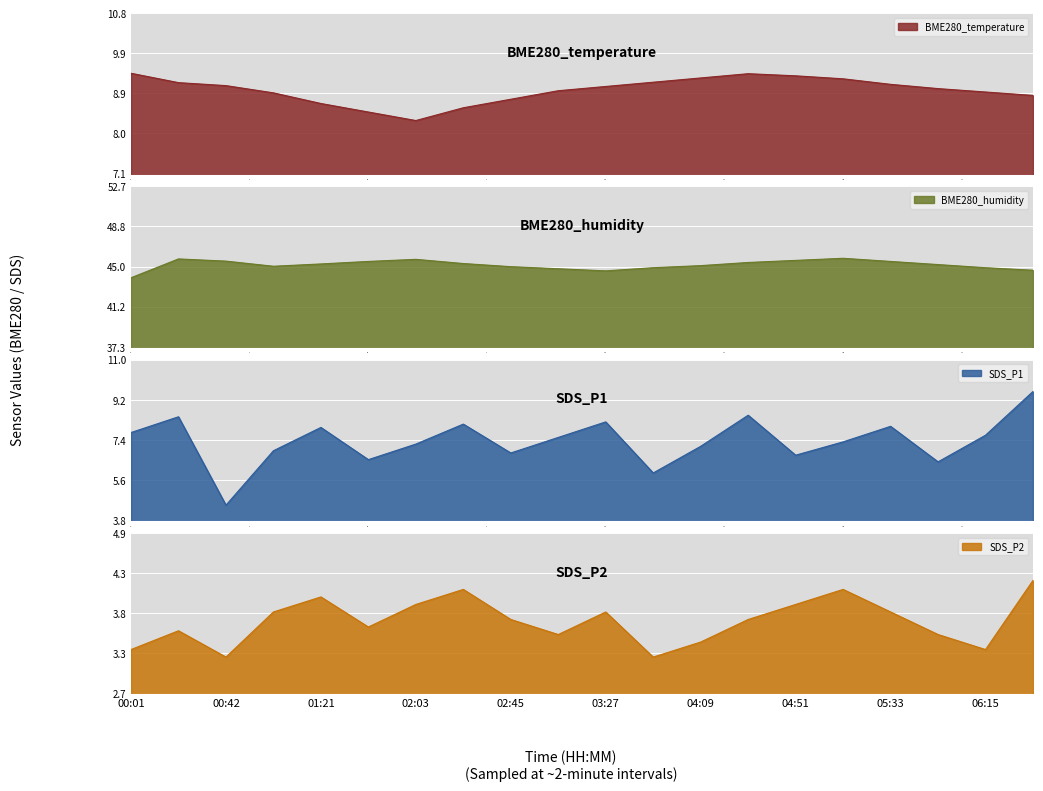

What is the maximum value for BME280_humidity?

45.8